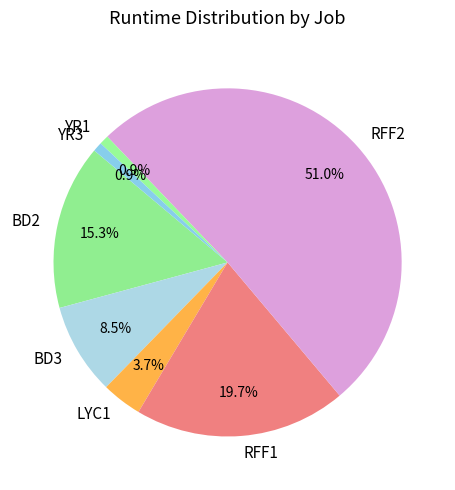

True or false: BD2 accounts for 10% of the total.

False